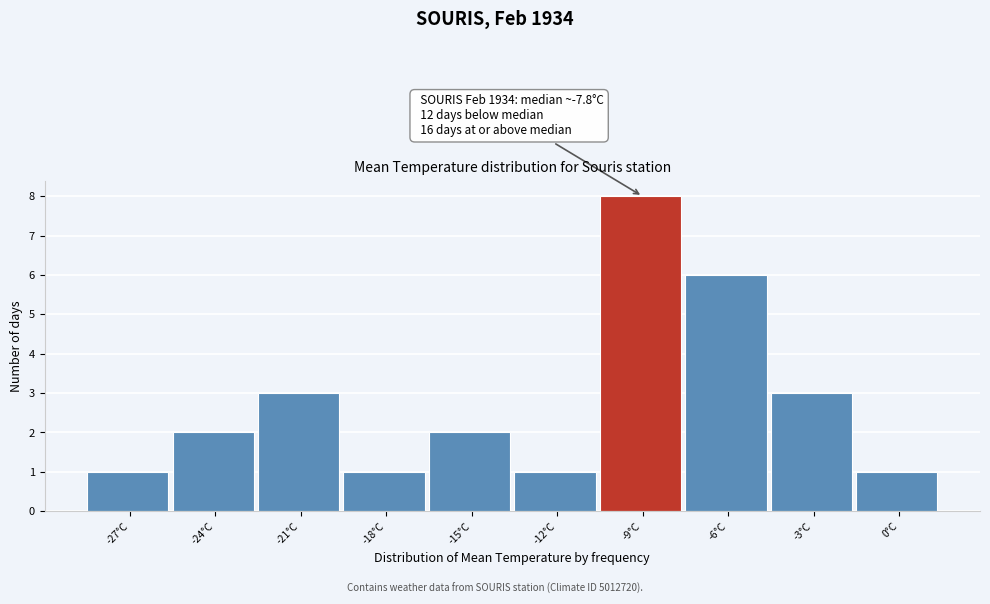

Reading left to right, list all the values displayed in this chart.

1	2	3	1	2	1	8	6	3	1